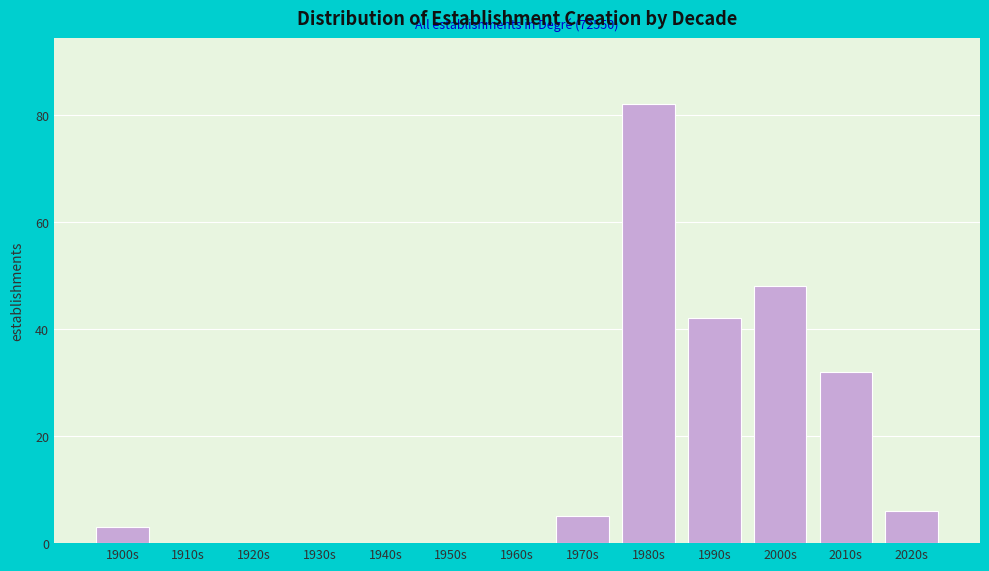

Reading left to right, extract all data points from this chart.

1900s=3	1910s=0	1920s=0	1930s=0	1940s=0	1950s=0	1960s=0	1970s=5	1980s=82	1990s=42	2000s=48	2010s=32	2020s=6